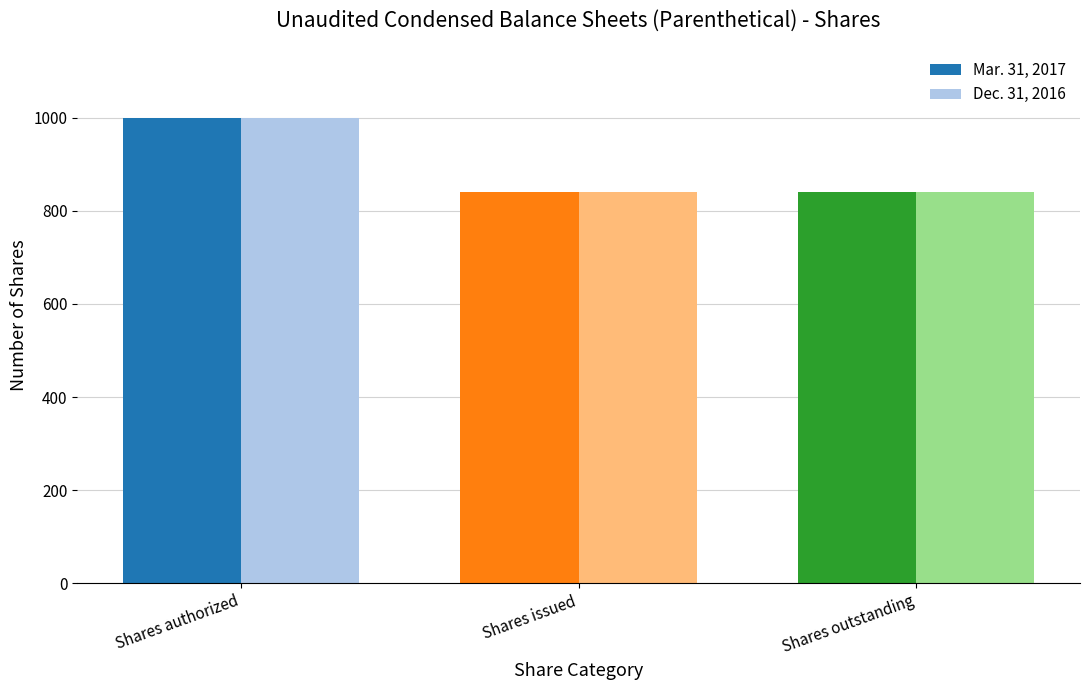

Which series has the largest range (max minus min)?

Mar. 31, 2017